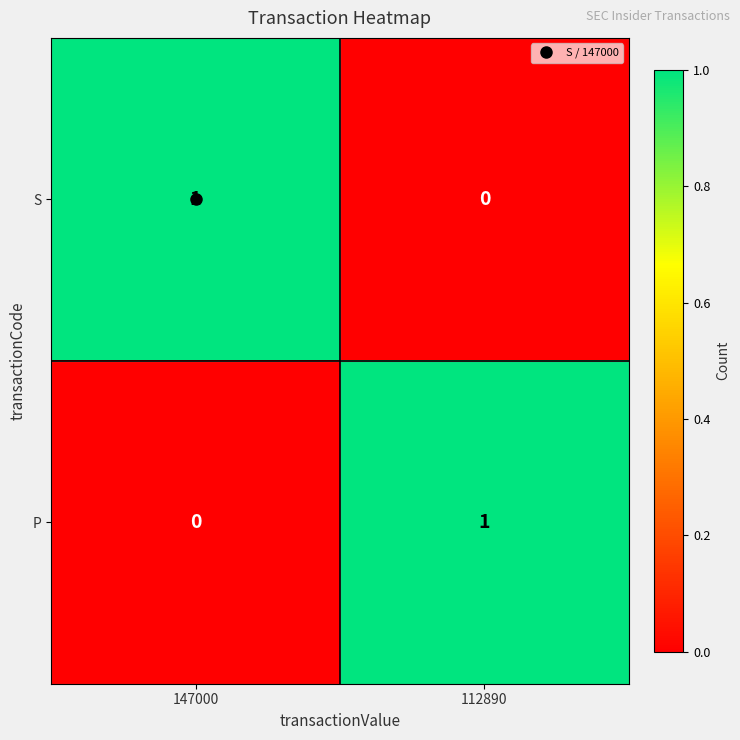

List the labels in order of P value, largest first.

112890, 147000